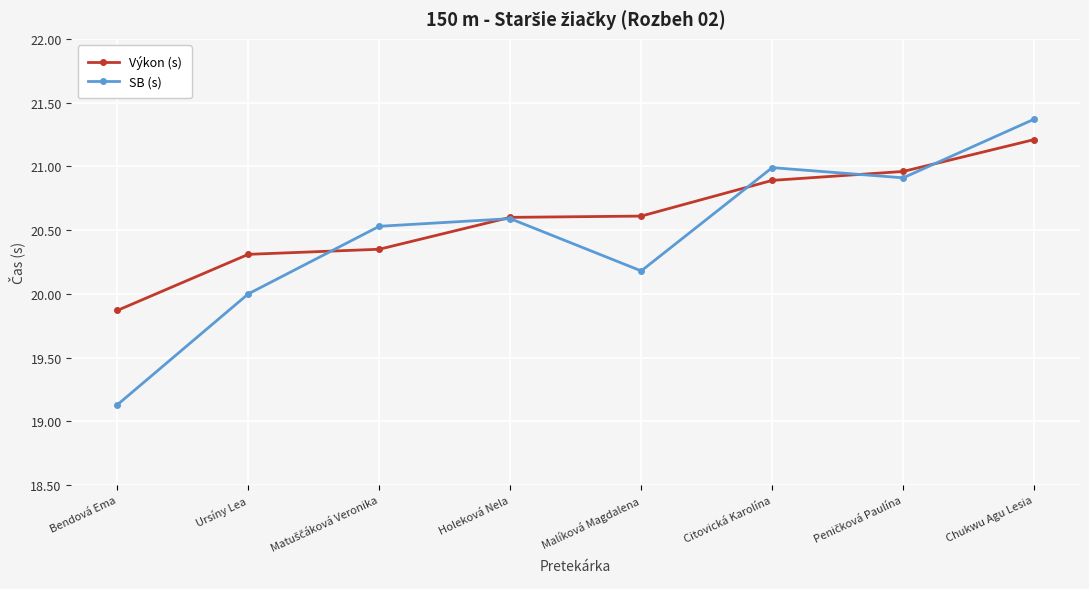

Which series has the widest spread of values?

SB (s)